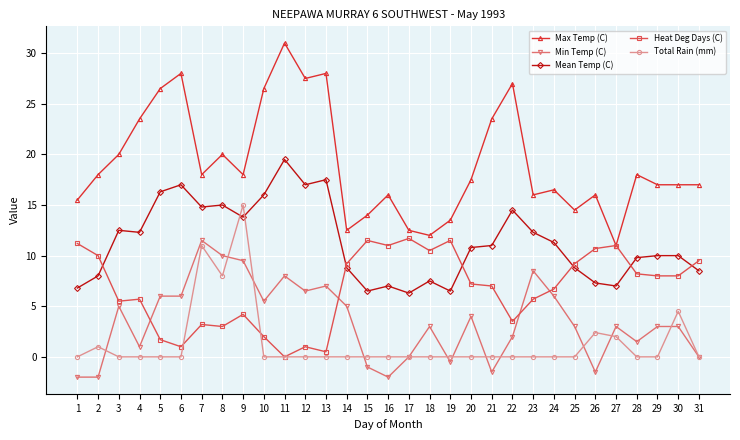

Rank the series at 16 from lowest to highest value.

Min Temp (C), Total Rain (mm), Mean Temp (C), Heat Deg Days (C), Max Temp (C)